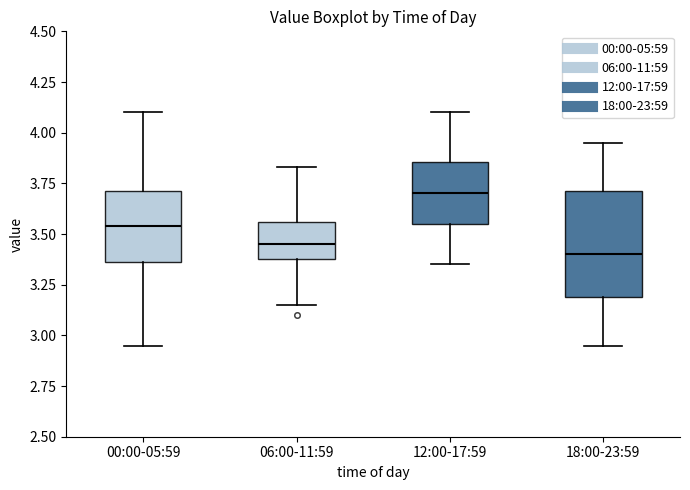

Reading left to right, read every box against the y-axis: the position of its median line, the range the box covers, and the ends of its whiskers. The values are not printed on the chart, so give them approximately, as read against the axis.

00:00-05:59: median 3.55, box 3.35 to 3.70, whiskers 2.95 to 4.10
06:00-11:59: median 3.45, box 3.40 to 3.55, whiskers 3.15 to 3.85
12:00-17:59: median 3.70, box 3.55 to 3.85, whiskers 3.35 to 4.10
18:00-23:59: median 3.40, box 3.20 to 3.70, whiskers 2.95 to 3.95